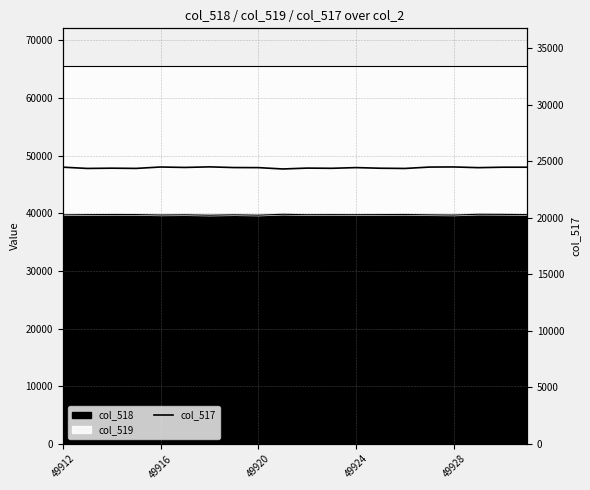

What is the minimum value shown in the chart?

24328